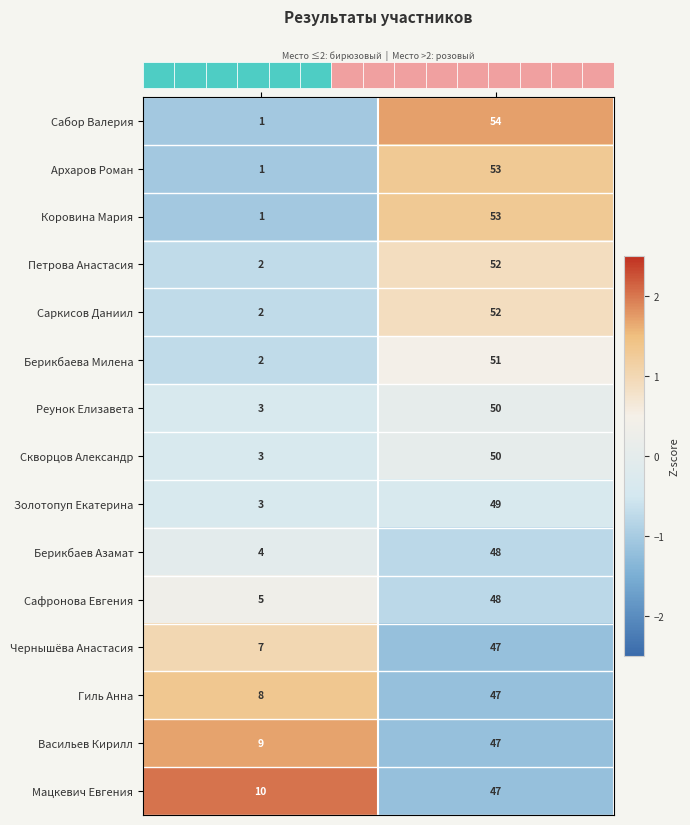

Which series changed the most between Место and Итого?

Сабор Валерия